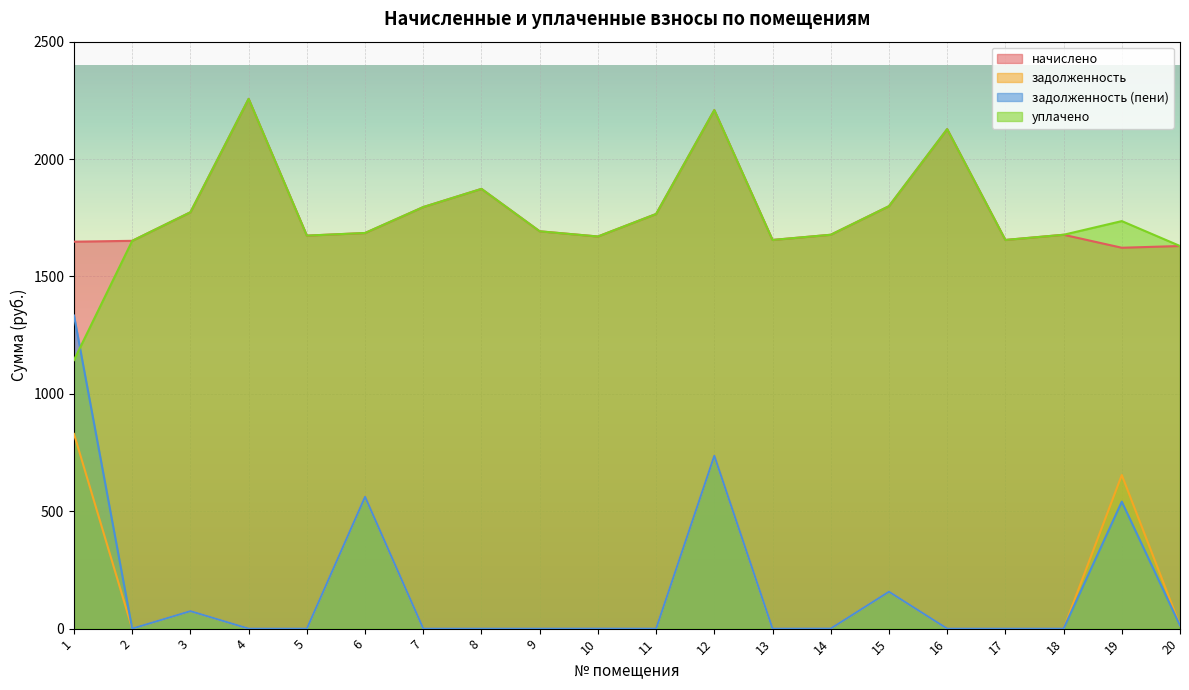

Which label corresponds to the largest value in the chart?

4